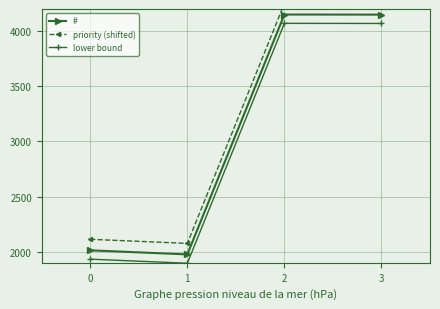

Is the value of lower bound at 3 greater than the value of priority (shifted) at 2?

No